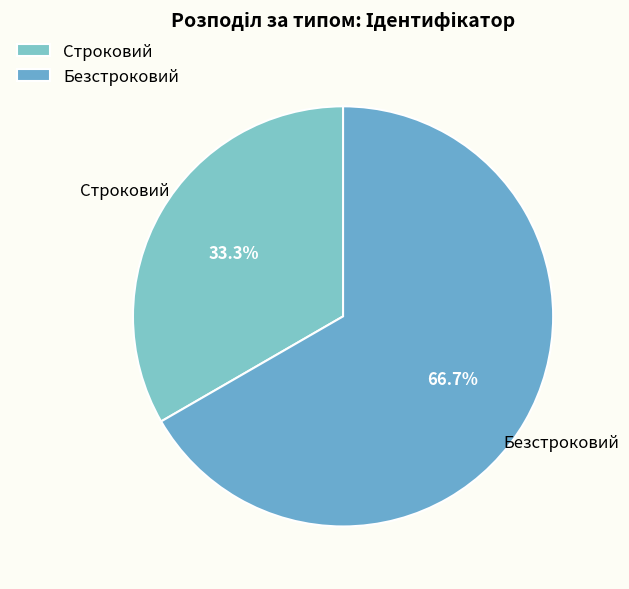

True or false: Безстроковий accounts for 57% of the total.

False